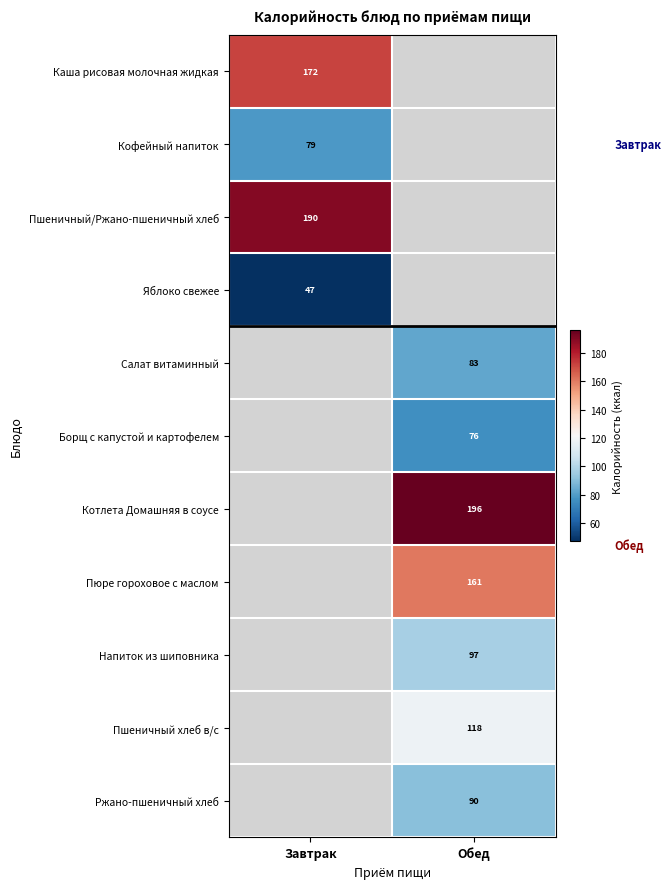

The value of Каша рисовая молочная жидкая at Завтрак is 172. True or false?

True